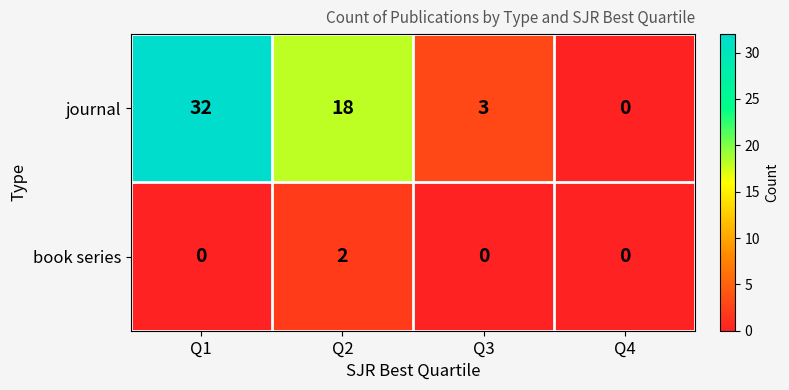

What is the highest value of the journal series?

32